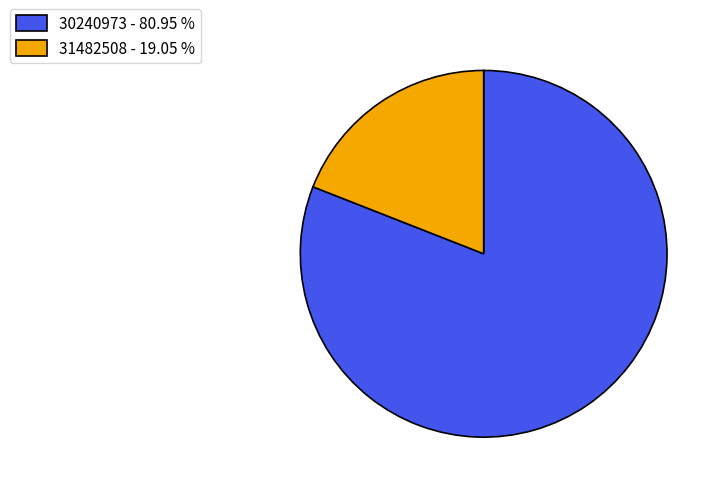

Does 30240973 - 80.95 % represent more than half of the total?

Yes